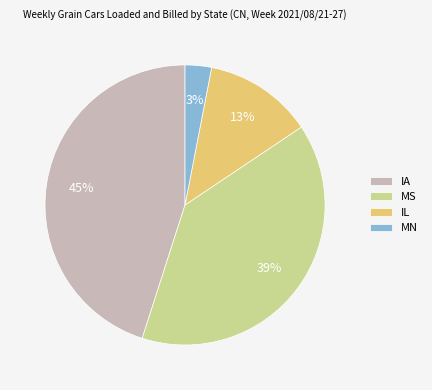

The MN slice represents 14% of the pie. True or false?

False